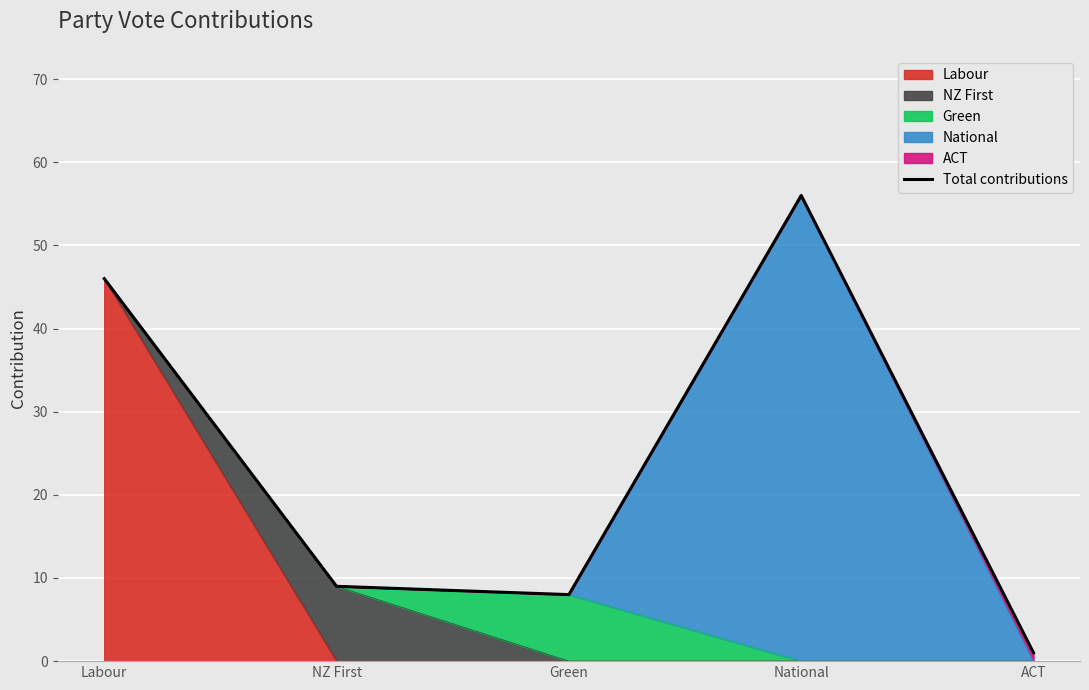

True or false: the data shows 9 at NZ First.

True